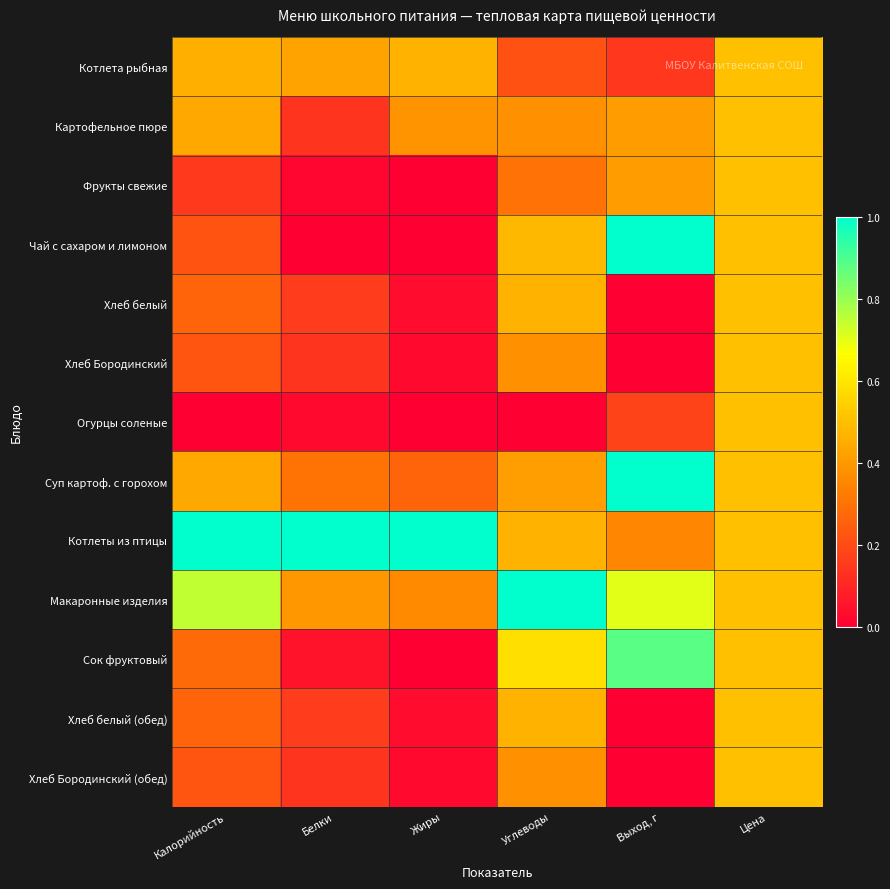

How many categories are shown in the chart?

6